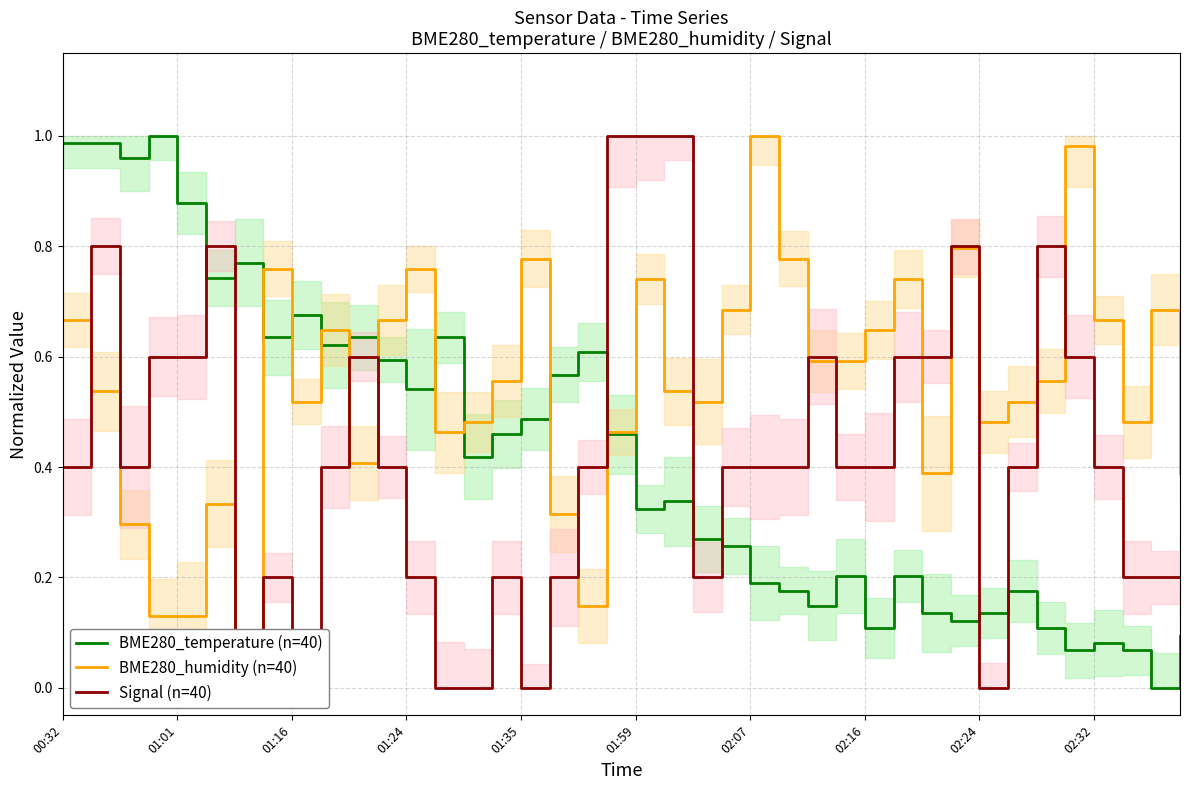

True or false: BME280_humidity (n=40) and BME280_temperature (n=40) intersect in this chart.

True